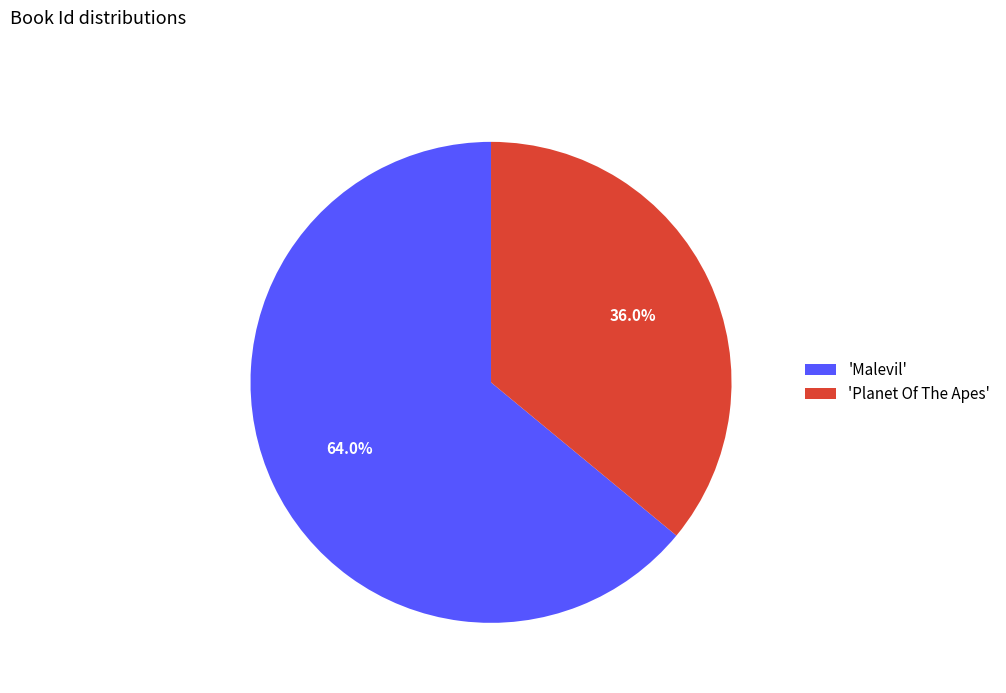

To the nearest percent, what is the difference between the largest and smallest slice percentages?

28%